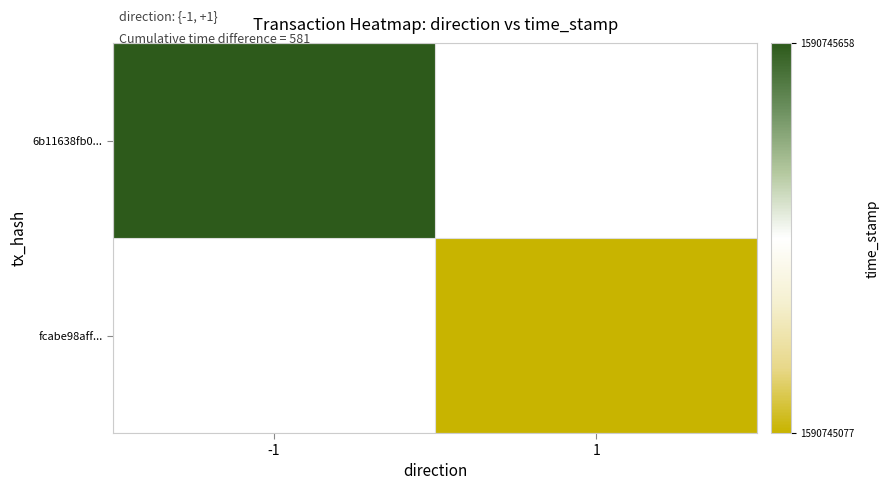

What value does the 6b11638fb0d6bba5194fe7923944a8061465ca2 series have at direction?

-1